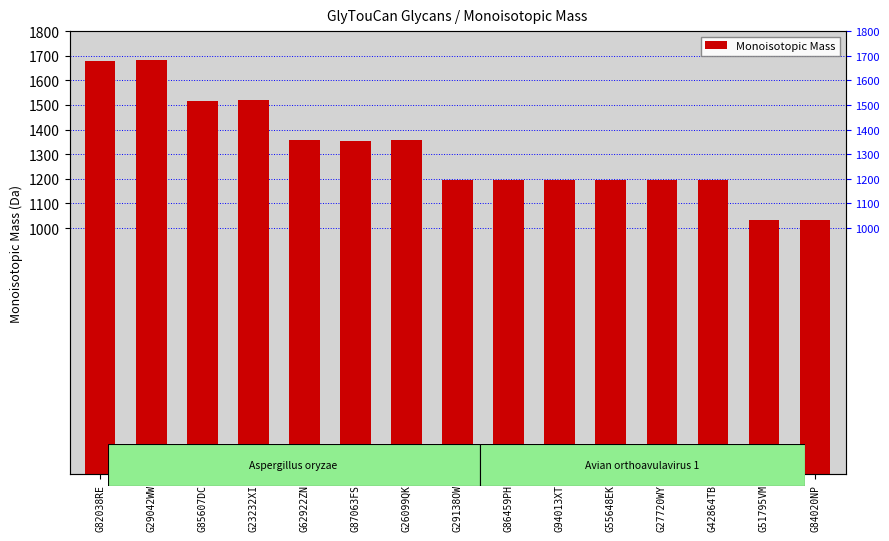

Reading right to left, list all the values displayed in this chart.

G84020NP=1033.4	G51795VM=1031.3	G42864TB=1195.4	G27720WY=1193.4	G55648EK=1195.4	G94013XT=1193.4	G86459PH=1195.4	G29138OW=1193.4	G26099QK=1357.5	G87063FS=1355.5	G62922ZN=1357.5	G23232XI=1519.5	G85607DC=1517.5	G29042WW=1681.6	G82038RE=1679.6